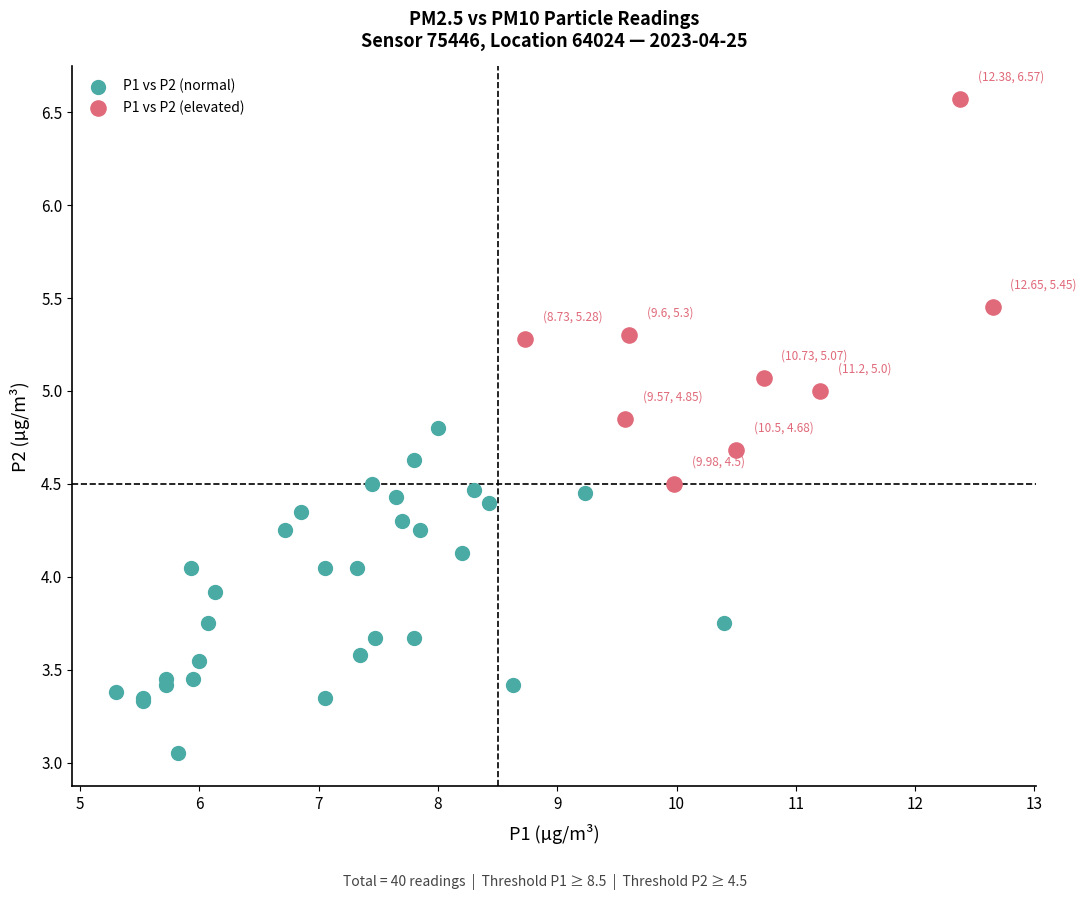

Which series reaches the maximum Y coordinate?

P1 vs P2 (elevated)